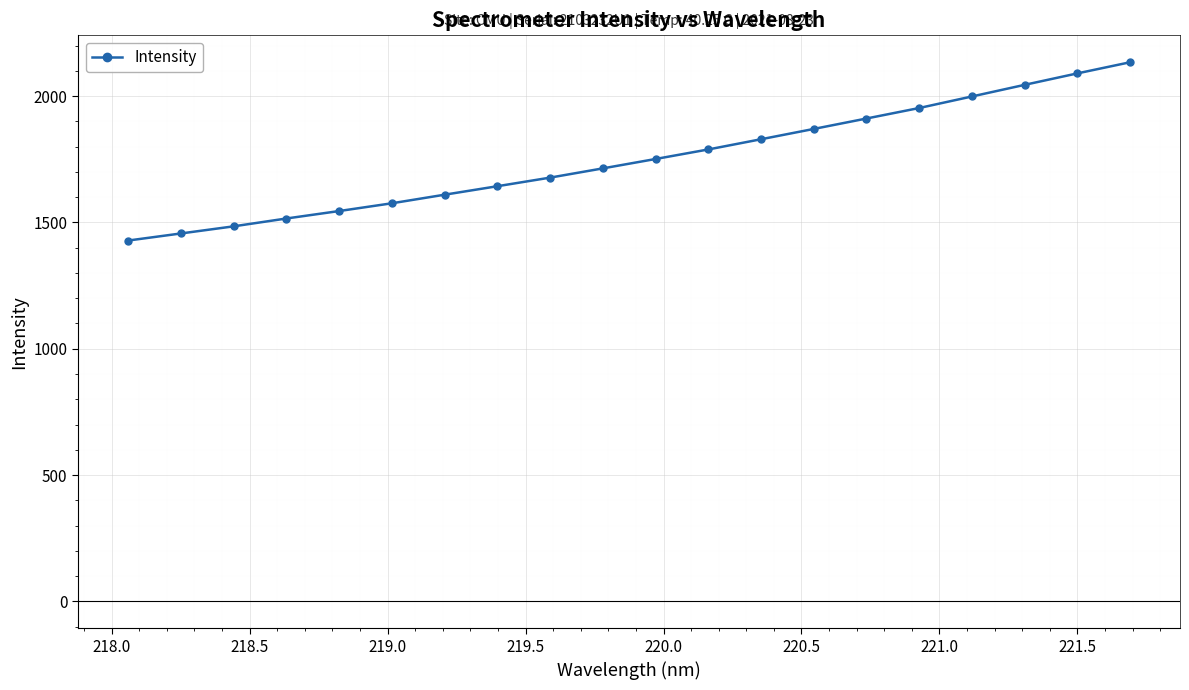

Reading right to left, what are all the values shown in this chart?

2133.8	2089.8	2044.5	1998.5	1952.8	1911.3	1870.0	1829.2	1788.8	1751.1	1713.9	1677.3	1643.3	1609.7	1575.8	1545.0	1515.5	1484.5	1456.3	1428.2